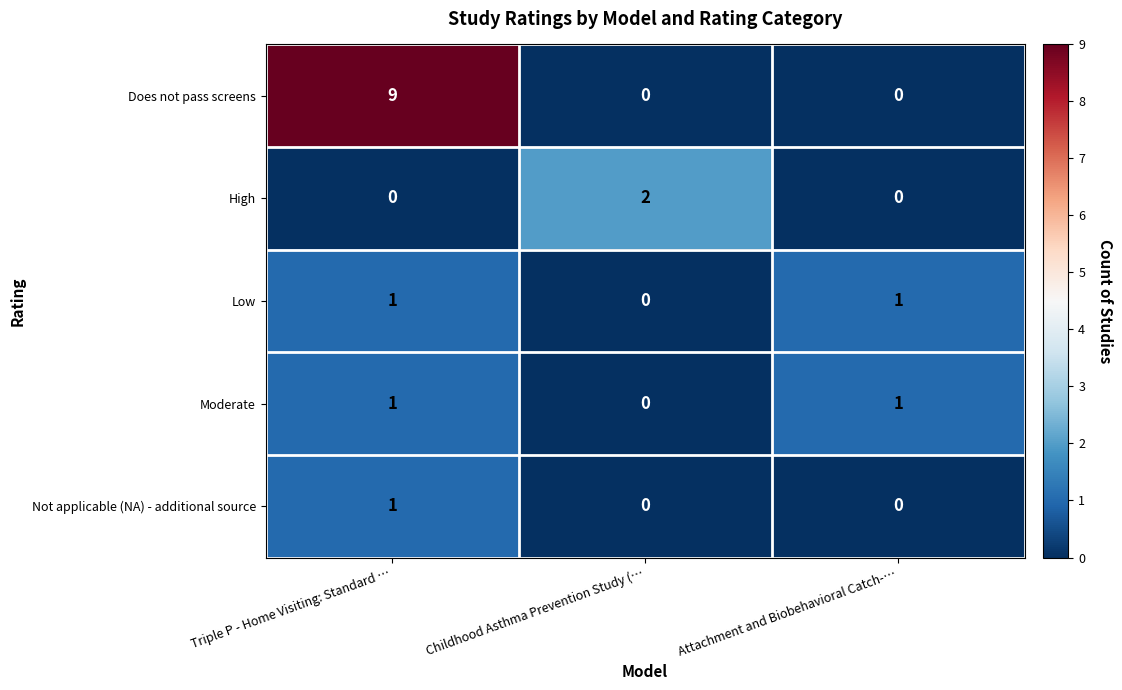

The value of High at Attachment and Biobehavioral Catch-… is 1. True or false?

False